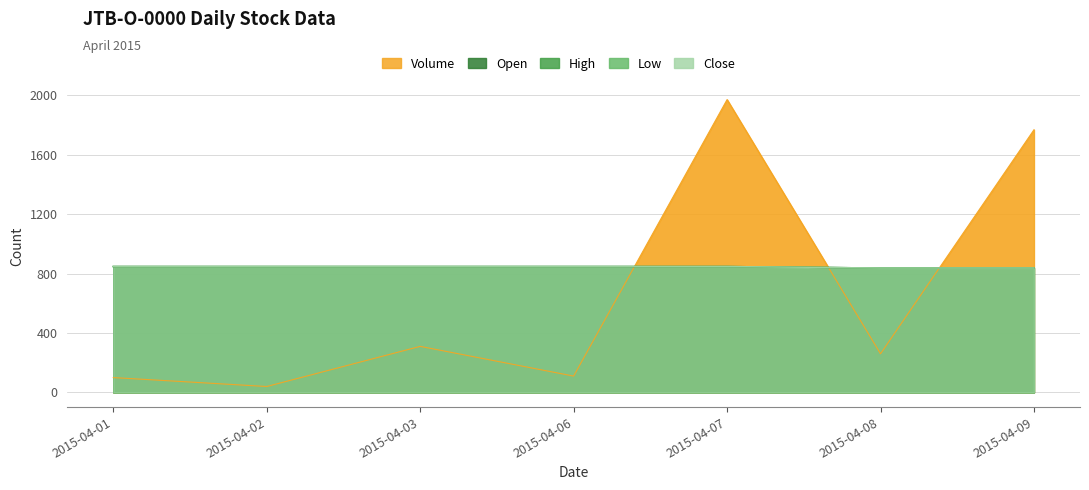

True or false: Open and Close intersect in this chart.

False